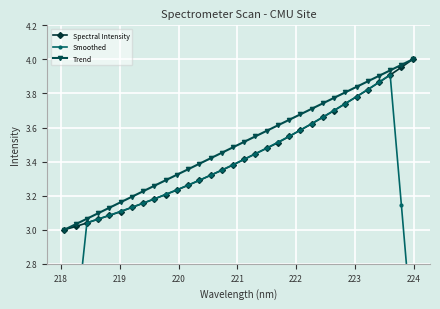

What is the difference between the maximum and second lowest values in the Spectral Intensity series?

1.0